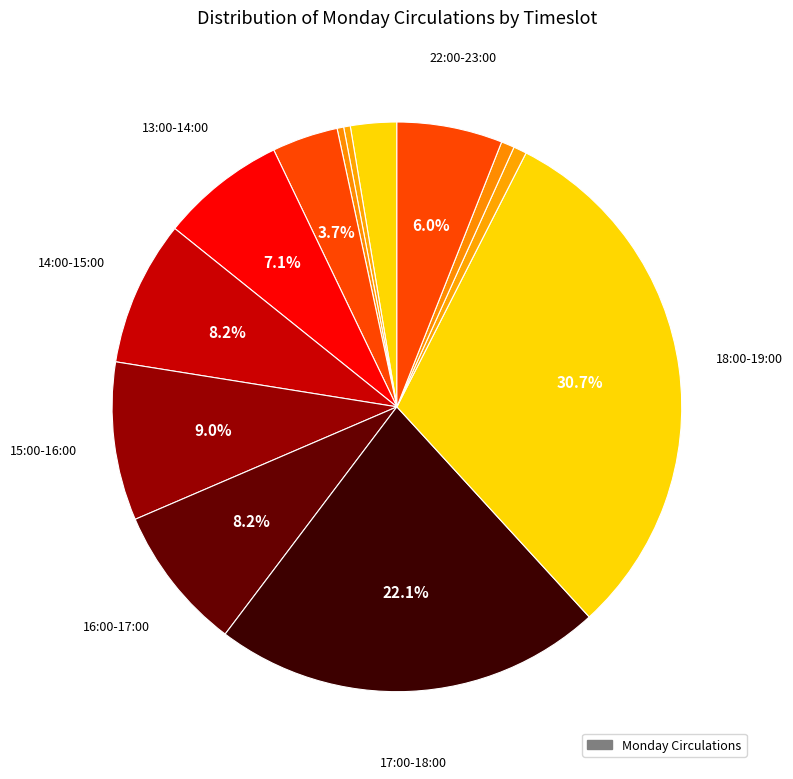

Count the number of slices in the pie.

13